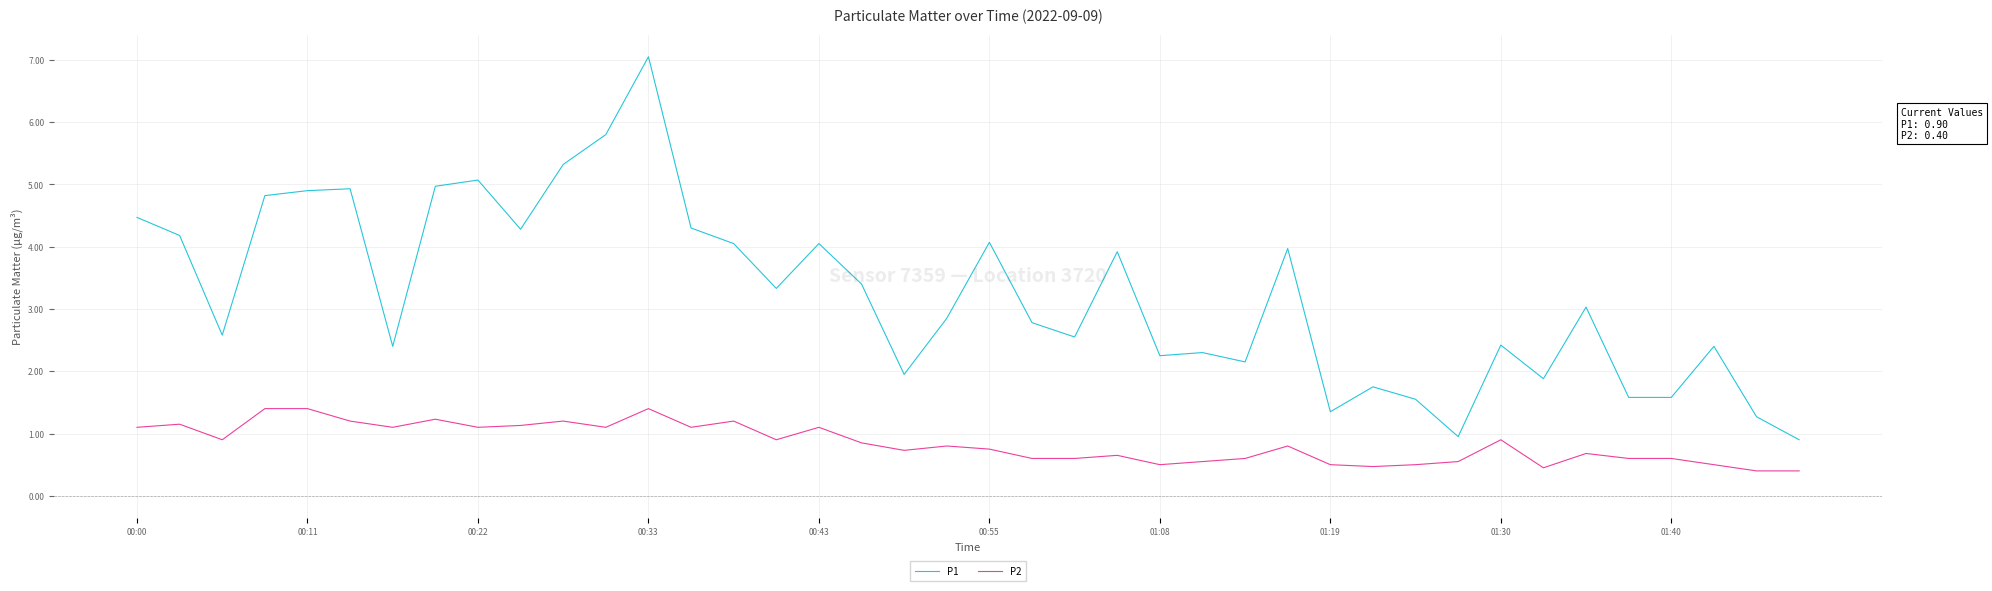

What is the highest value of the P2 series?

1.4